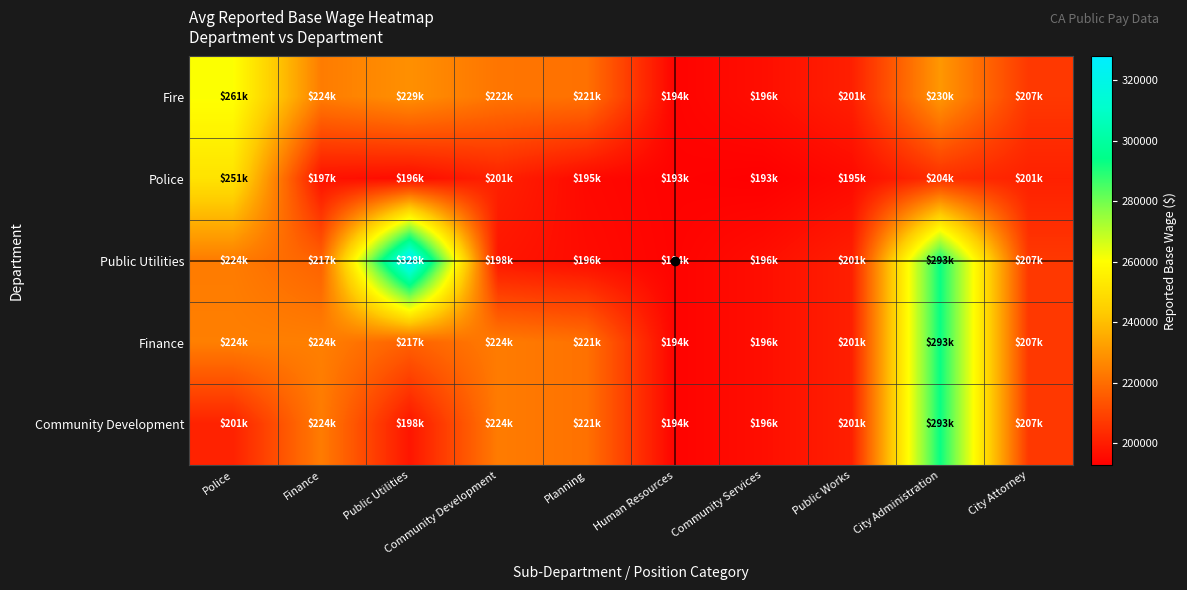

Between Community Services and Human Resources, which is larger?

Community Services